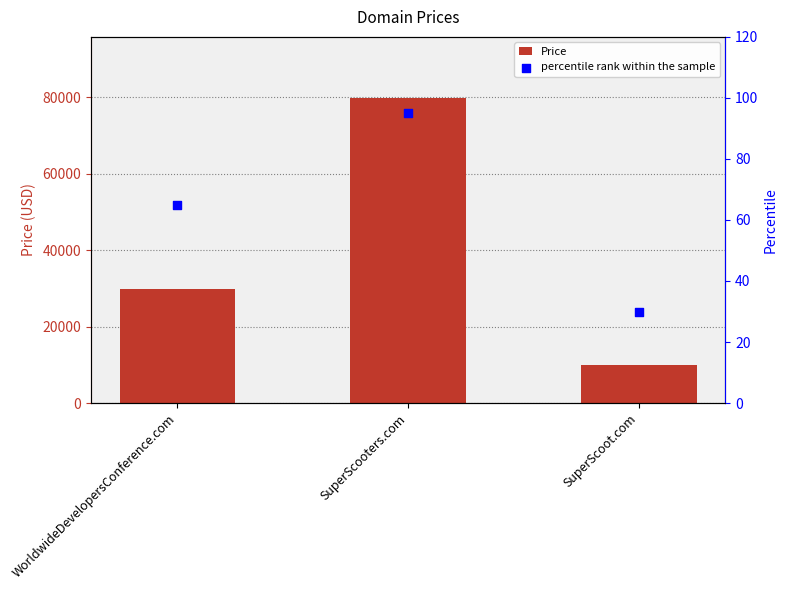

At how many categories does at least one series exceed 27216?

2